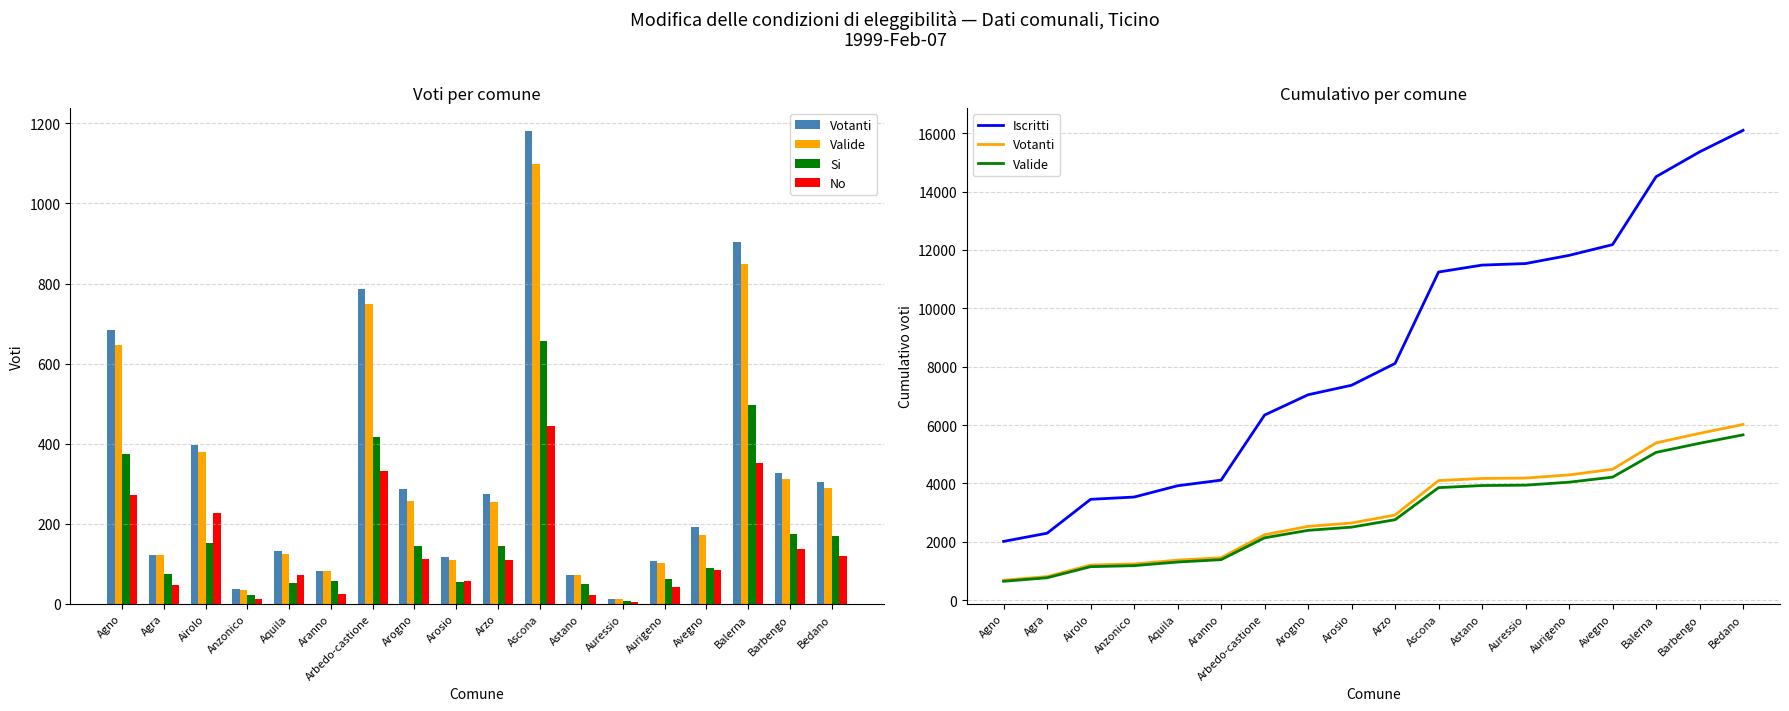

What is the minimum value for Votanti?

685